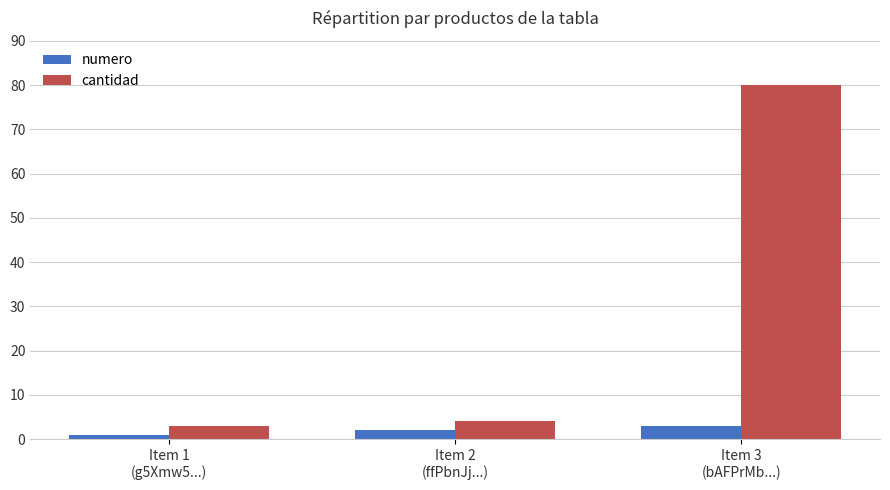

Is the value of cantidad at Item 2
(ffPbnJj...) greater than the value of numero at Item 1
(g5Xmw5...)?

Yes